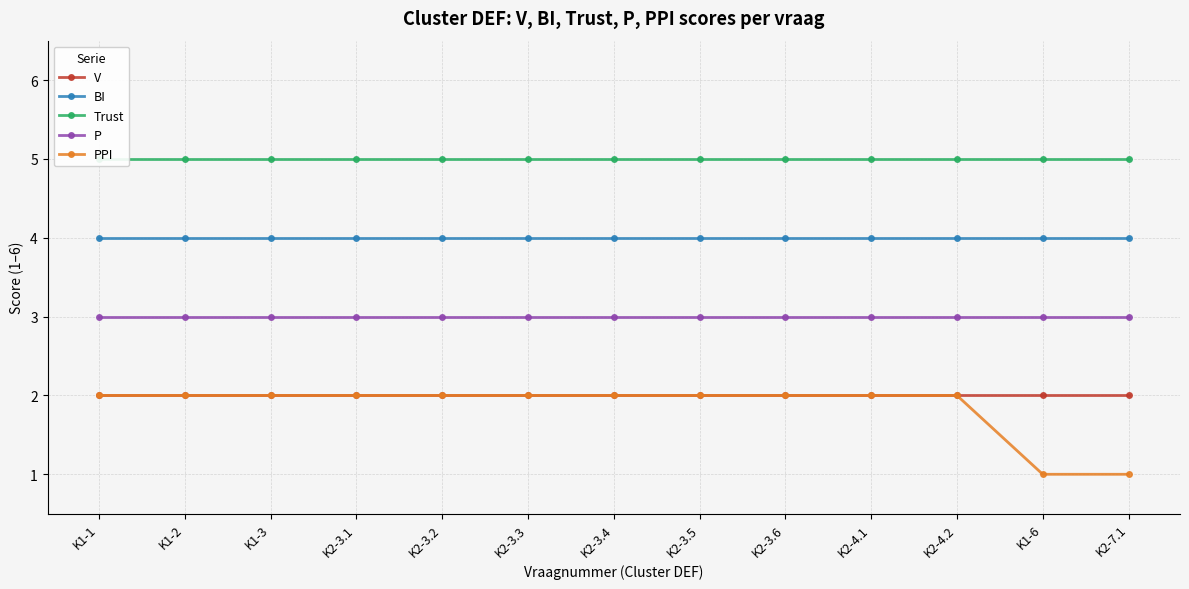

What is the sum of the P values at K2-3.2 and K2-3.5?

6